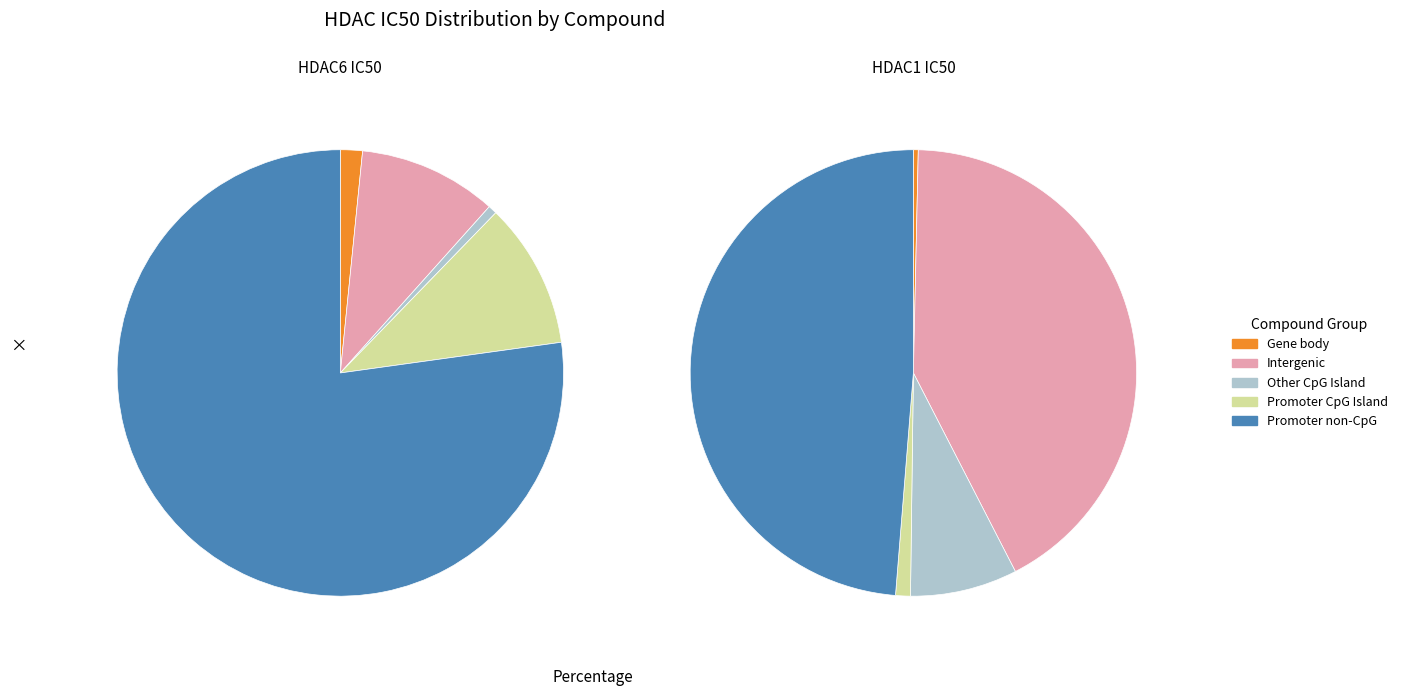

Rank the series at 7 from highest to lowest value.

hdac1_values, hdac6_values